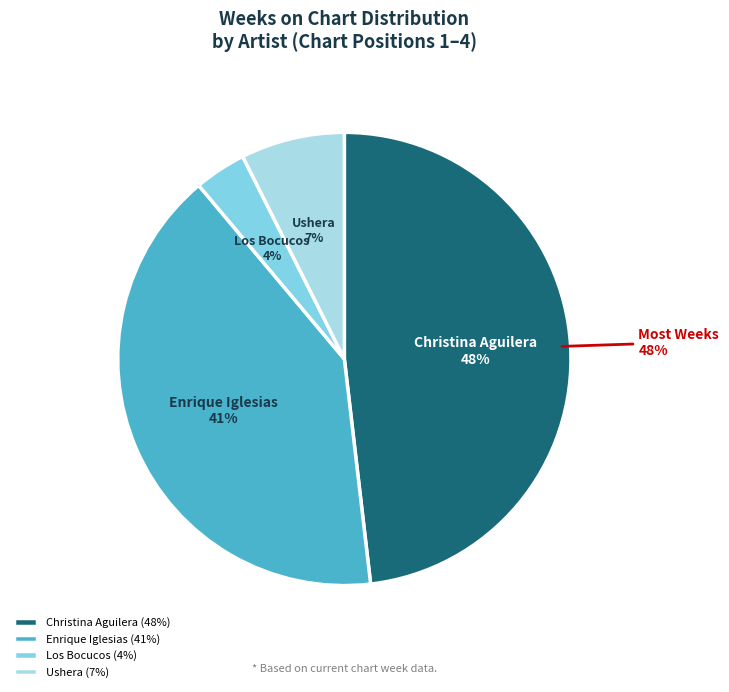

How many segments does this pie chart have?

4